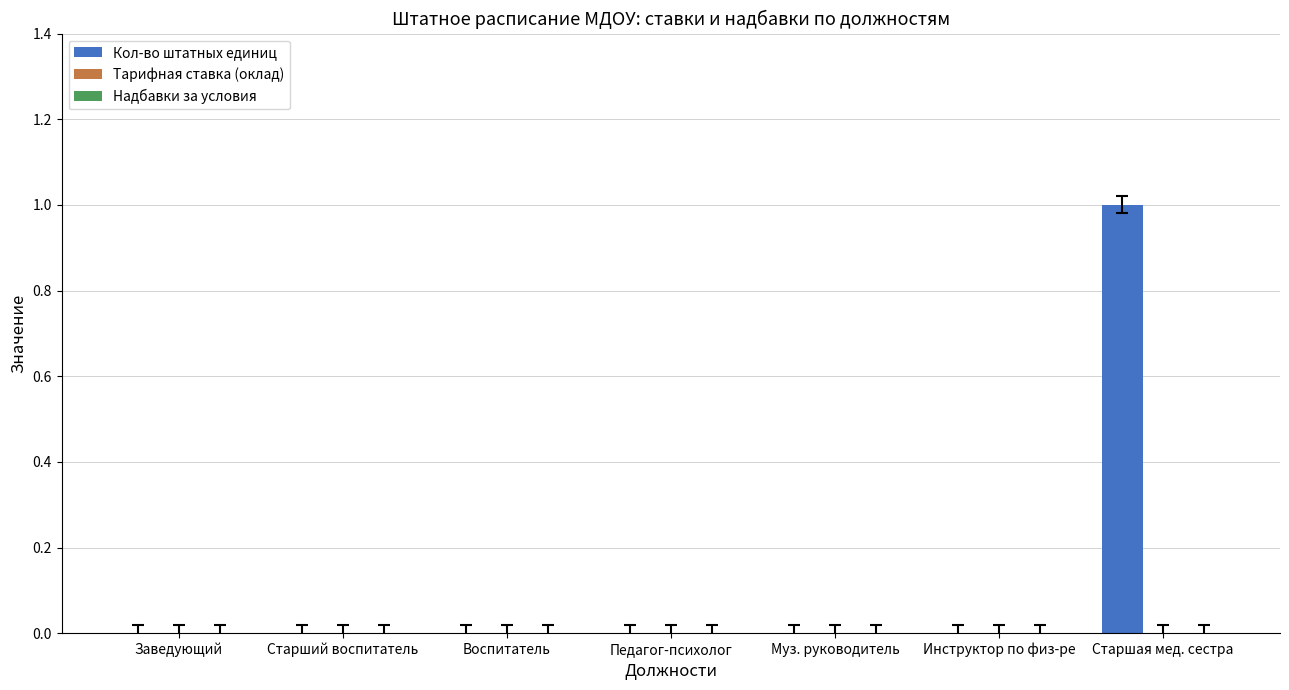

The chart shows a value of 0 at Муз. руководитель. True or false?

True